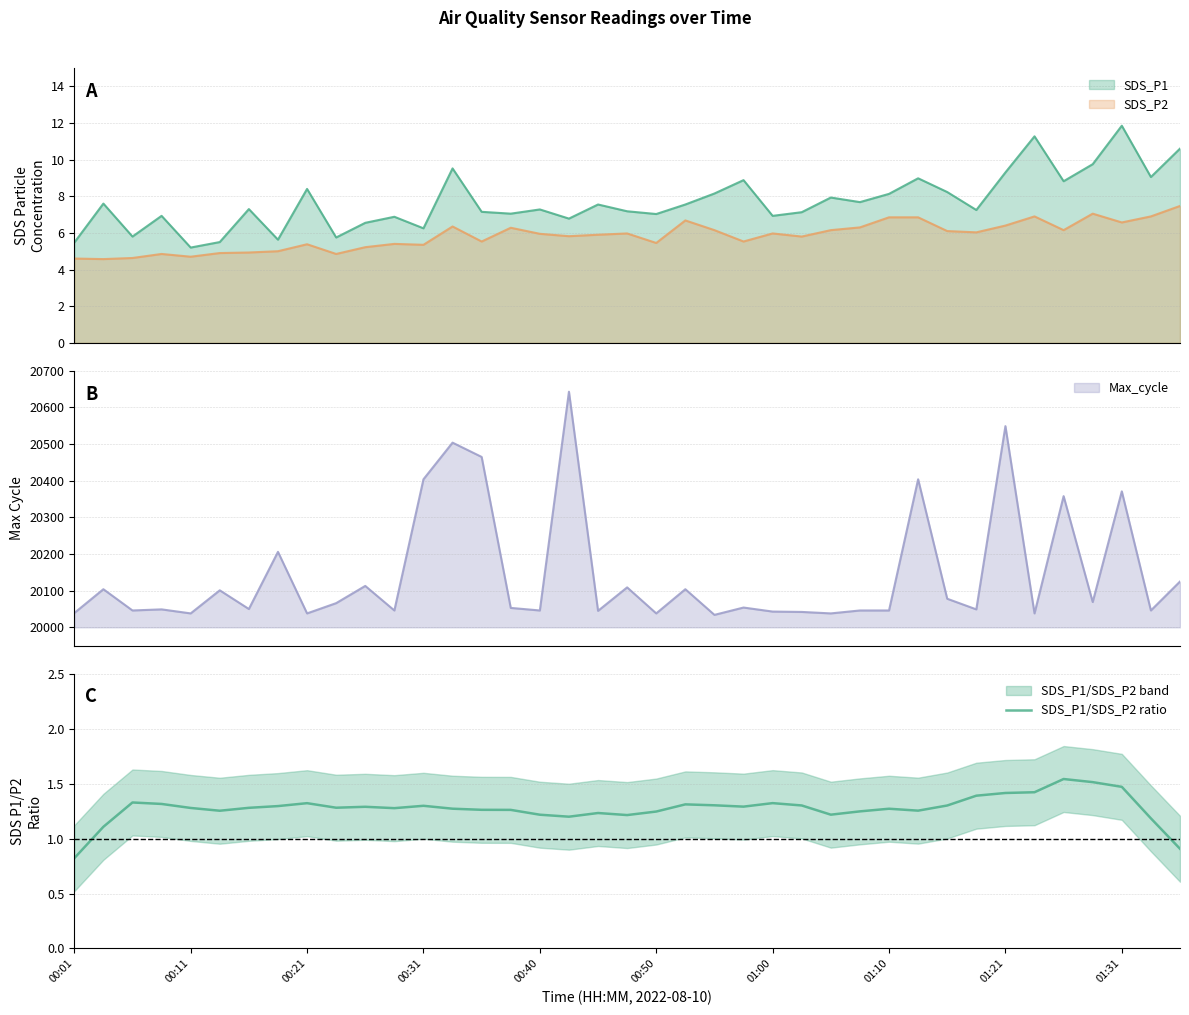

The chart shows a value of 1.3 at 13. True or false?

True